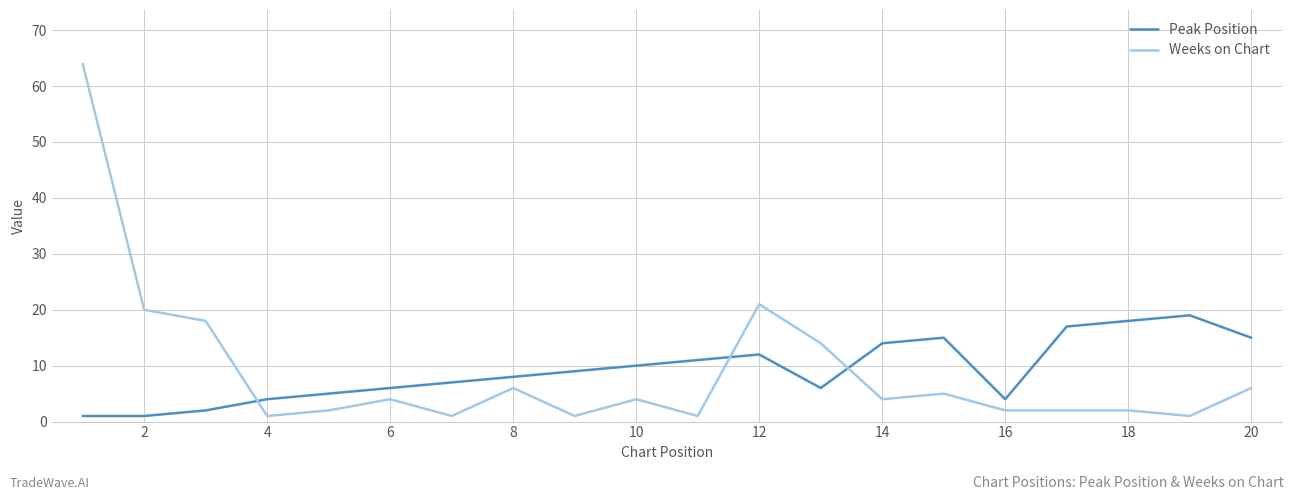

What is the highest value of the Weeks on Chart series?

64